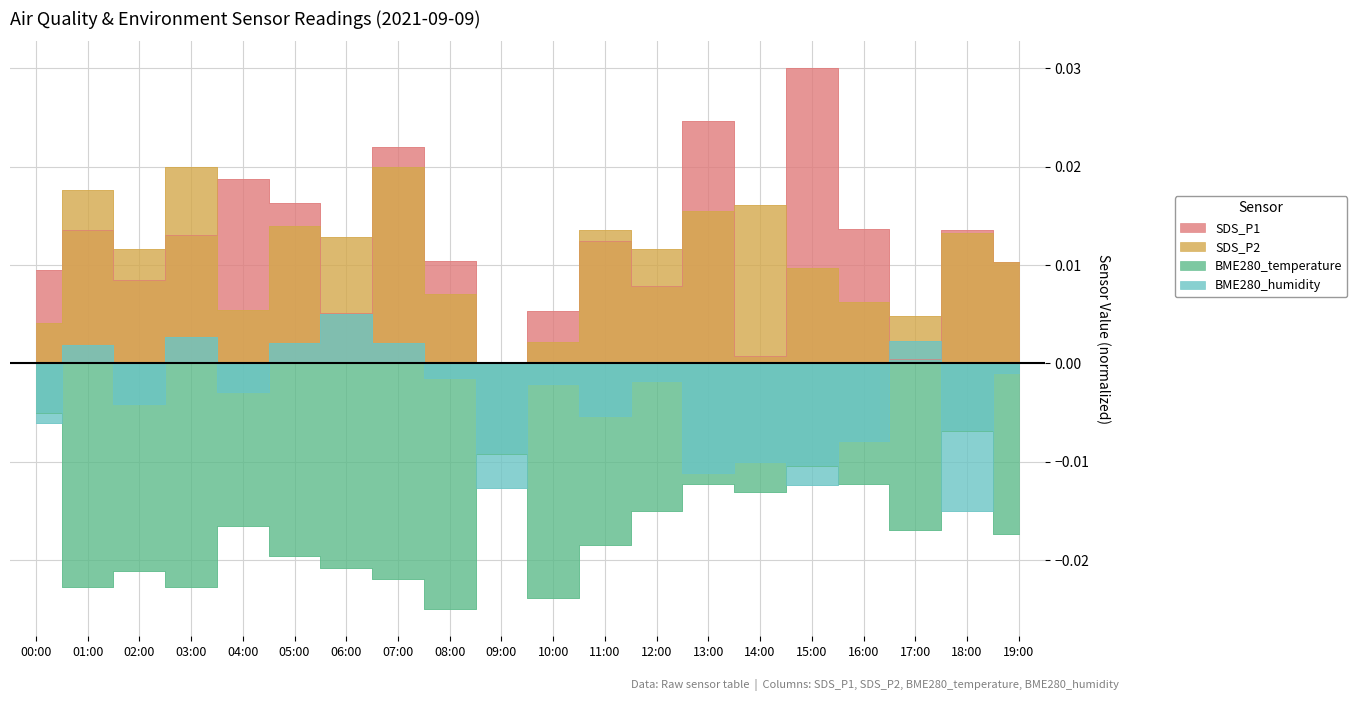

What are all the series names shown in the legend?

SDS_P1, SDS_P2, BME280_temperature, BME280_humidity